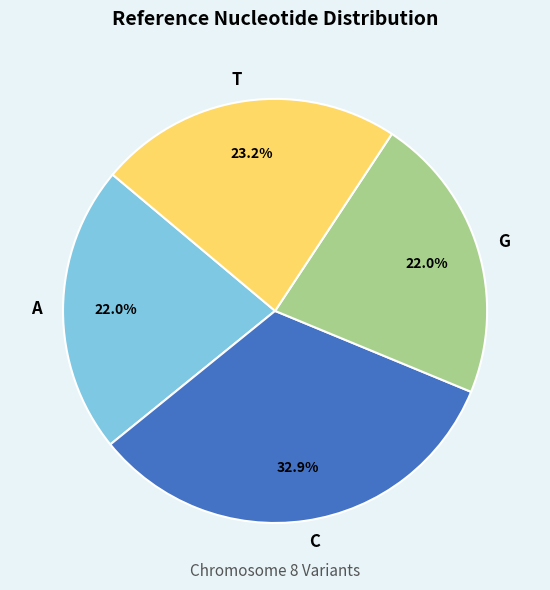

Is there a majority slice in this chart?

No